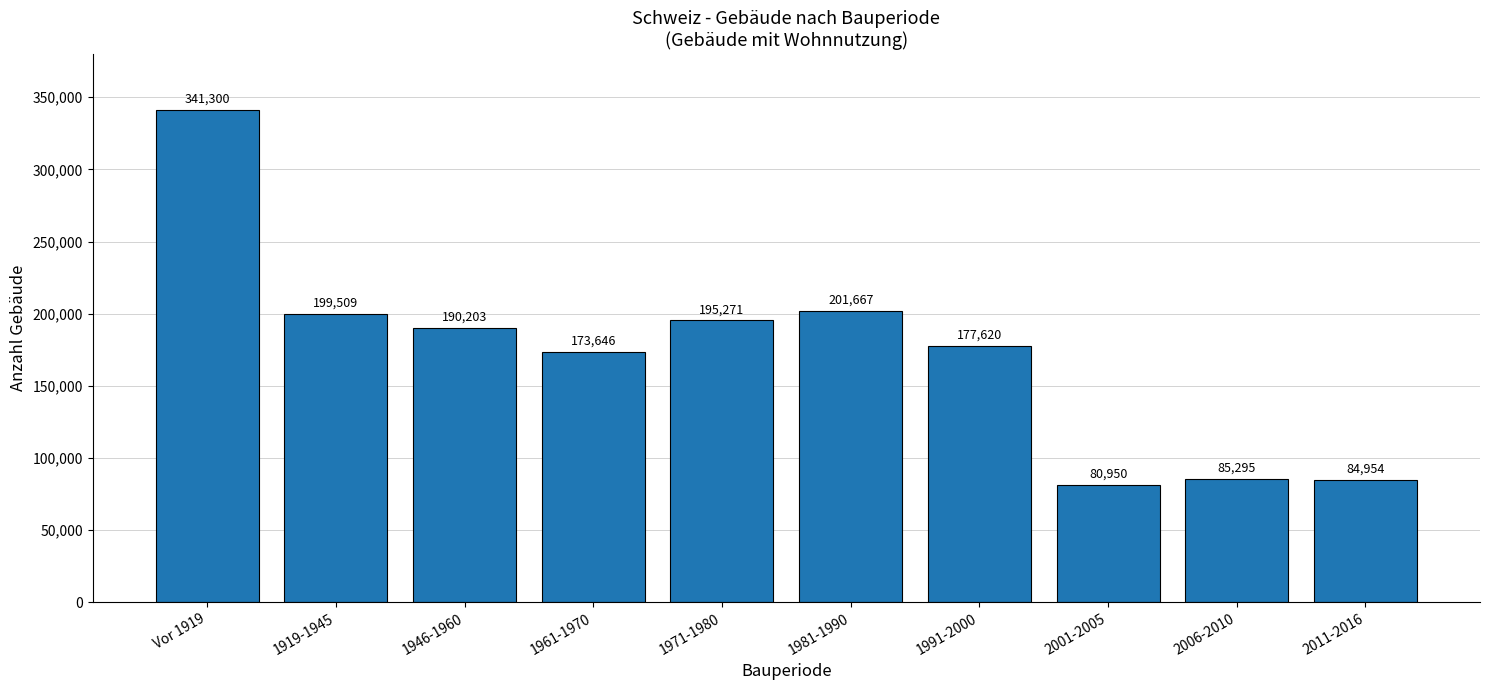

Between 1981-1990 and 1919-1945, which is larger?

1981-1990